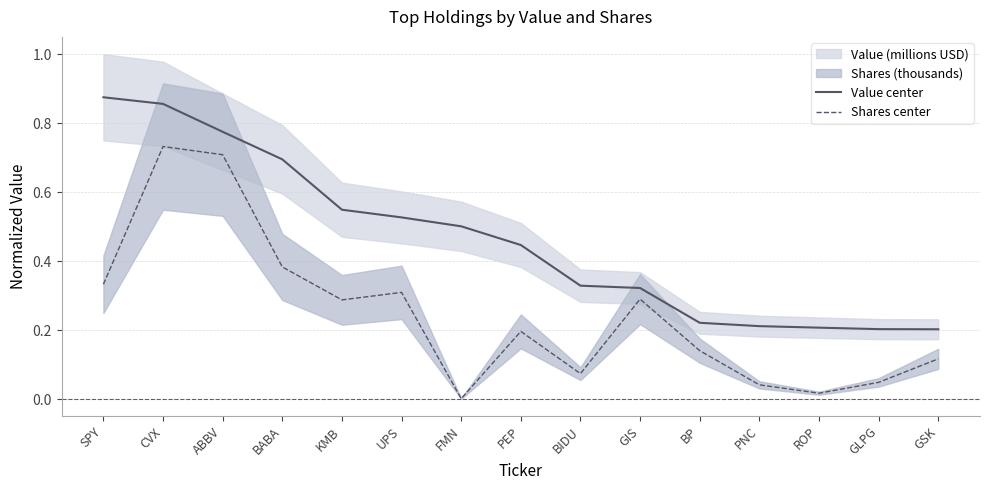

How many data points does each series have?

15